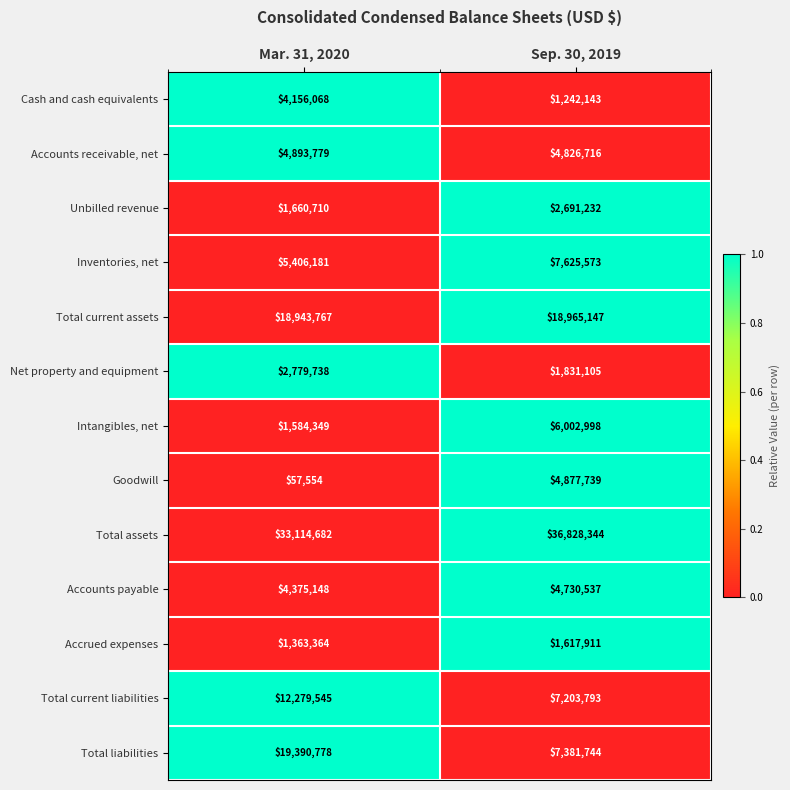

At Mar. 31, 2020, list the series in order from largest to smallest.

Total assets, Total liabilities, Total current assets, Total current liabilities, Inventories, net, Accounts receivable, net, Accounts payable, Cash and cash equivalents, Net property and equipment, Unbilled revenue, Intangibles, net, Accrued expenses, Goodwill